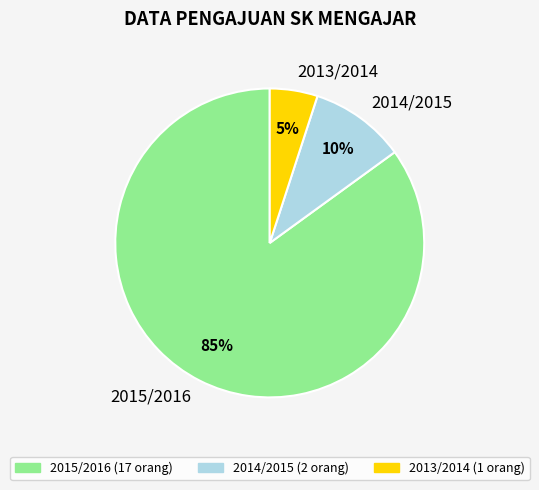

To the nearest percent, what is the combined percentage of 2014/2015 and 2013/2014?

15%